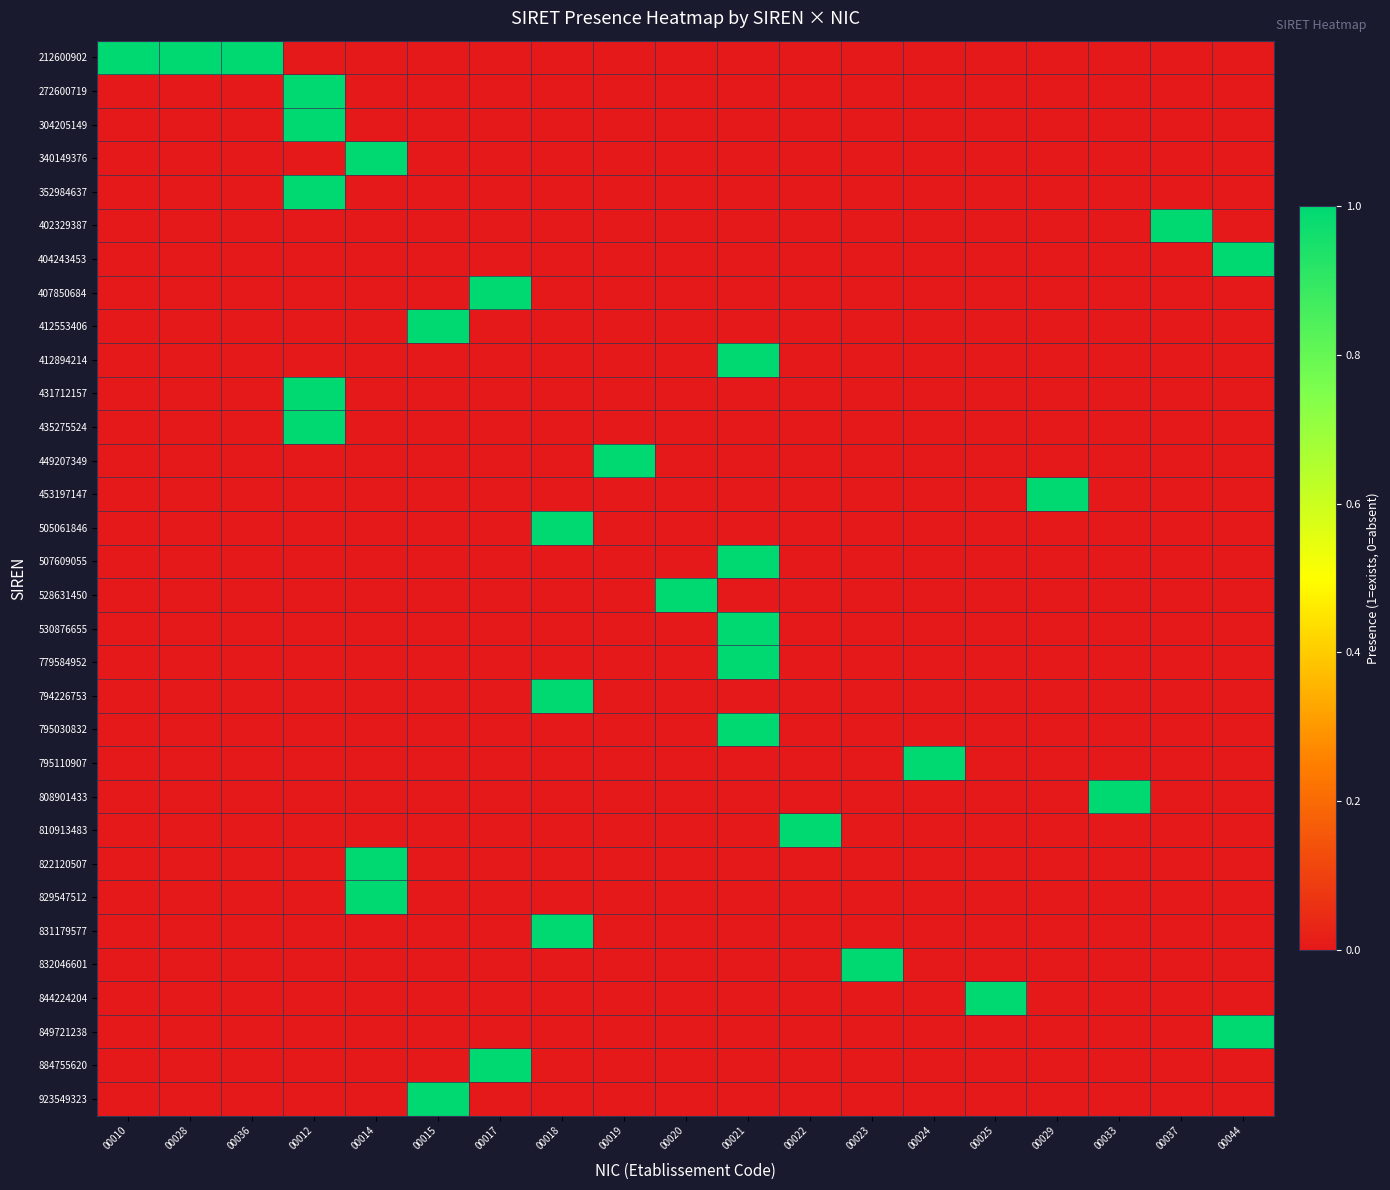

List the series in order of their peak value, lowest first.

212600902, 272600719, 304205149, 340149376, 352984637, 402329387, 404243453, 407850684, 412553406, 412894214, 431712157, 435275524, 449207349, 453197147, 505061846, 507609055, 528631450, 530876655, 779584952, 794226753, 795030832, 795110907, 808901433, 810913483, 822120507, 829547512, 831179577, 832046601, 844224204, 849721238, 884755620, 923549323